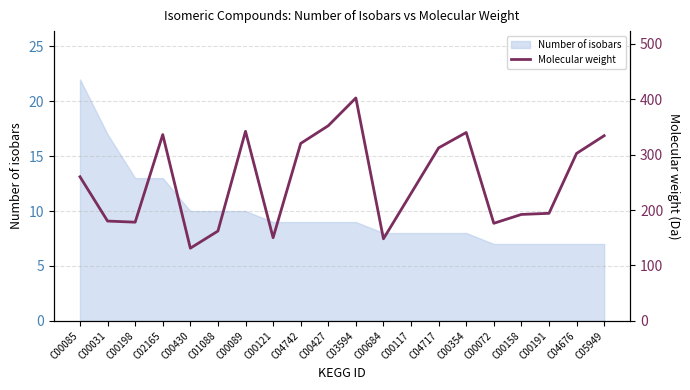

Where does the data first go above 260?

C00085